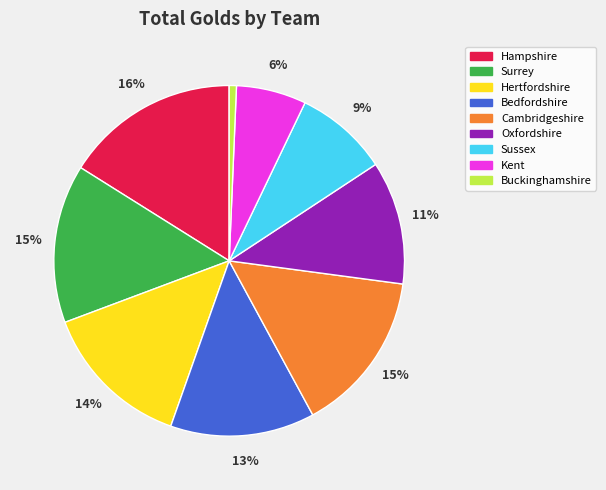

What percentage is the Sussex slice, to the nearest percent?

9%